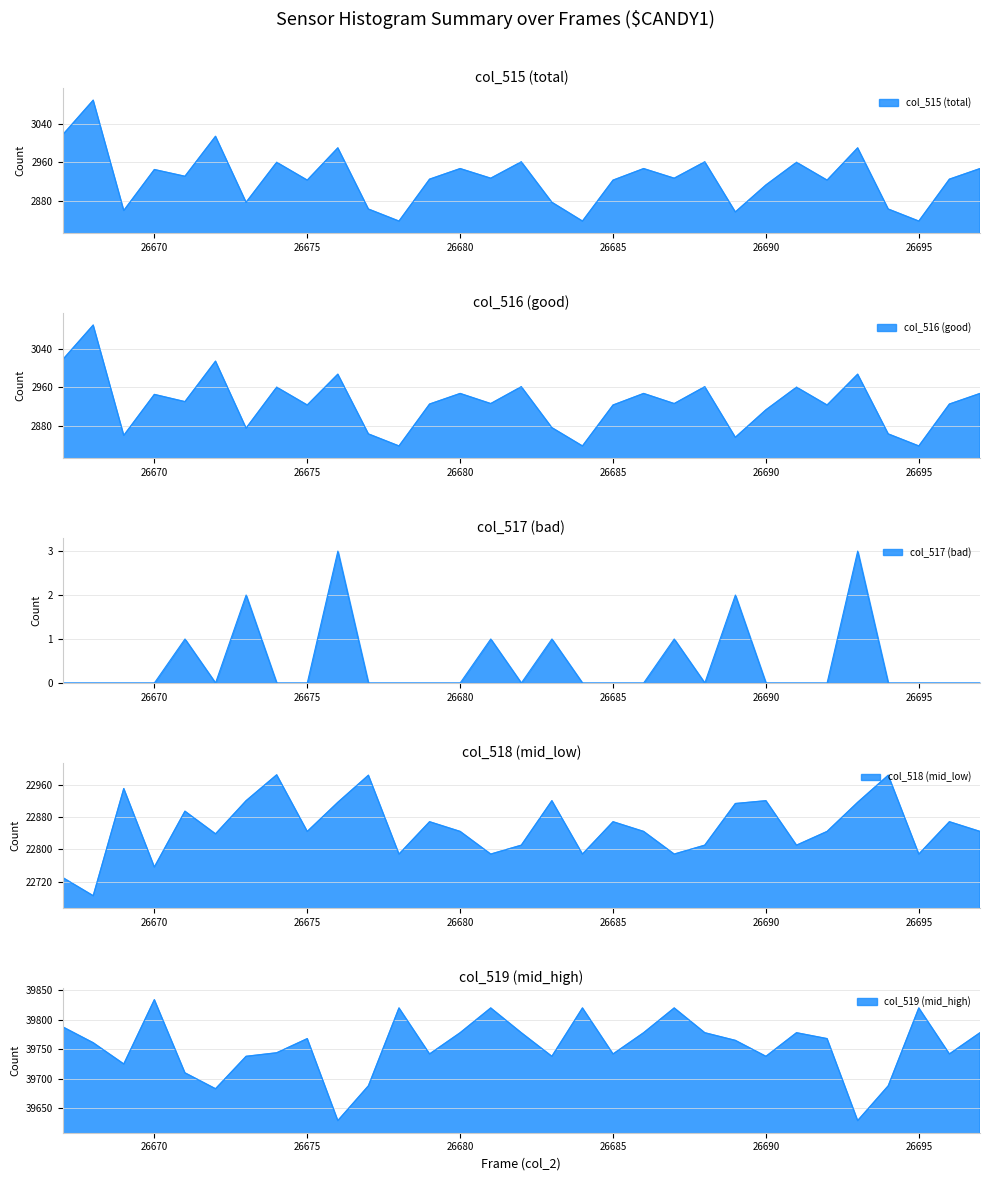

Does the chart have visible grid lines?

Yes